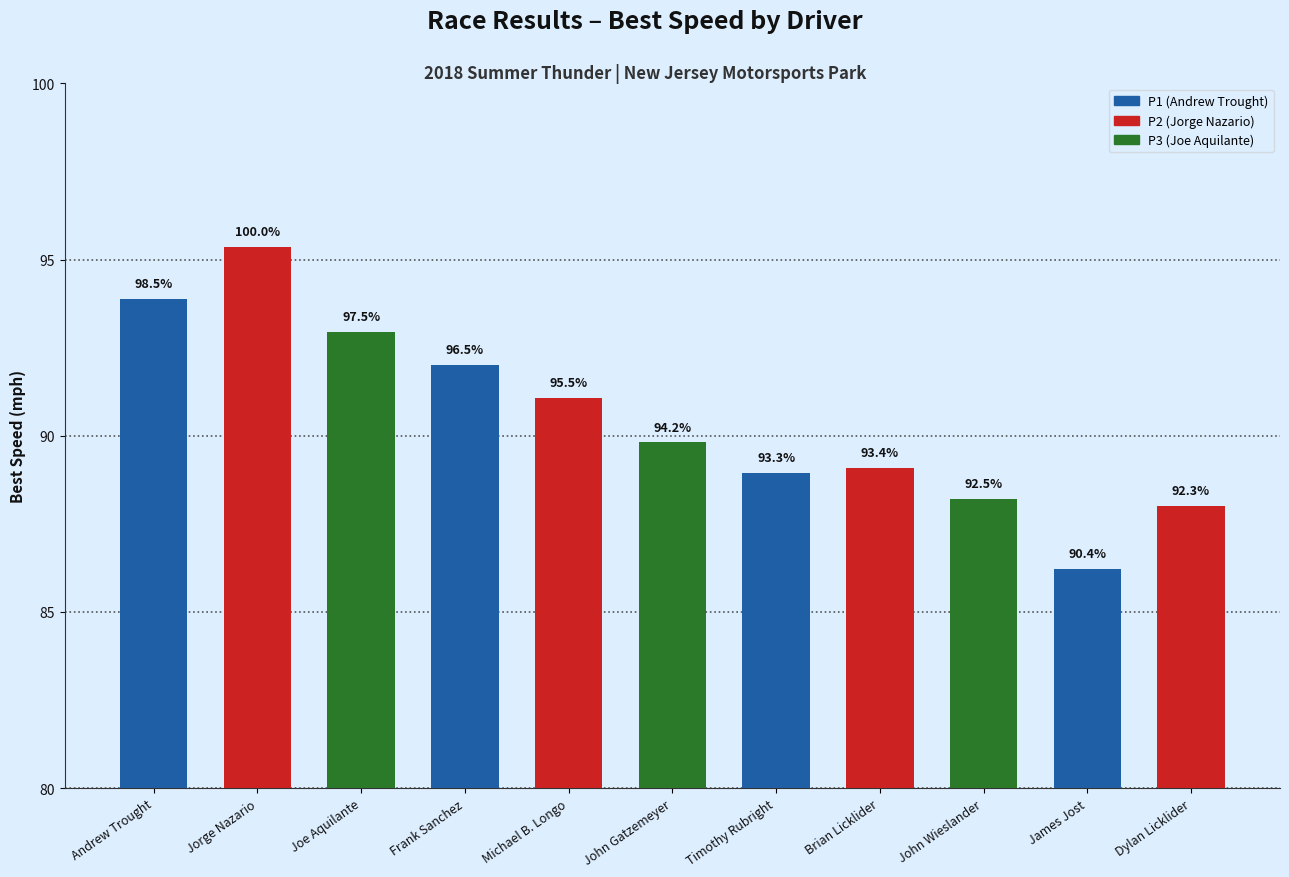

What position from the left is James Jost?

10